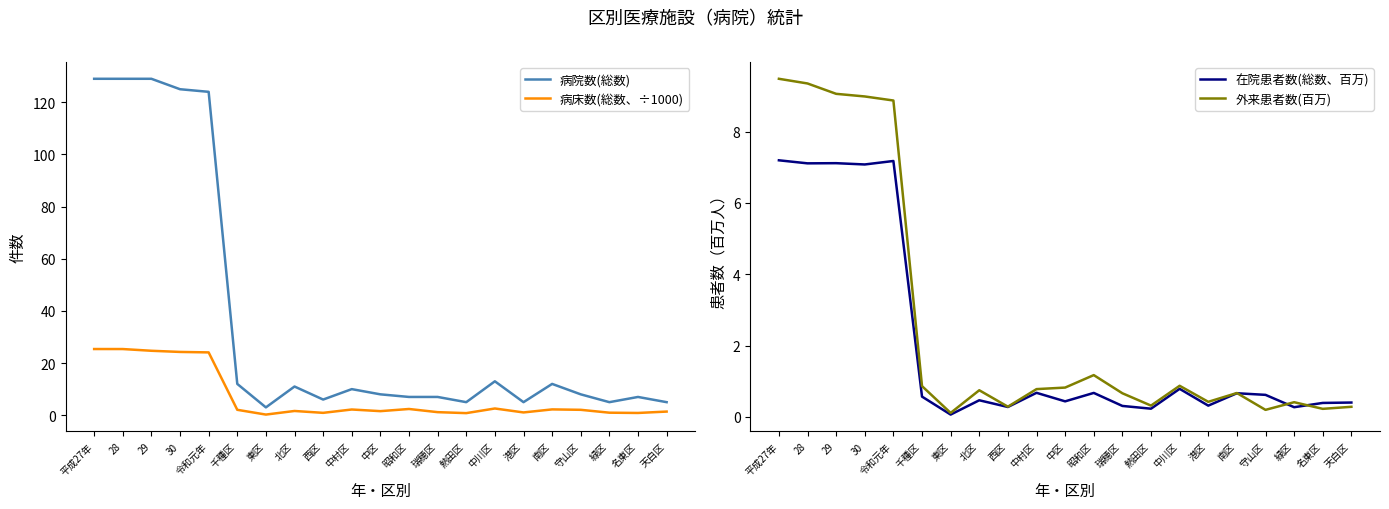

True or false: 外来患者数(百万) has a value of 4.6 at 29.

False